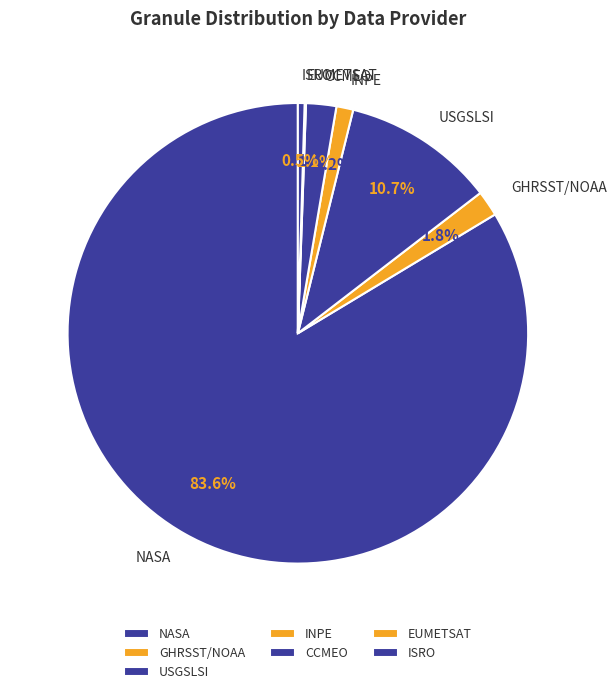

To the nearest percent, what is the combined percentage of GHRSST/NOAA and NASA?

85%